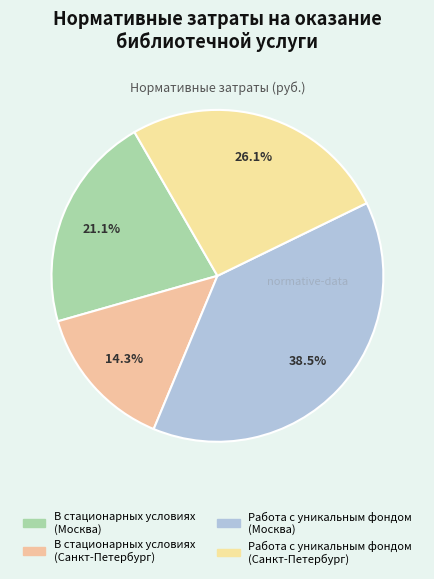

To the nearest percent, what is the average slice percentage?

25%